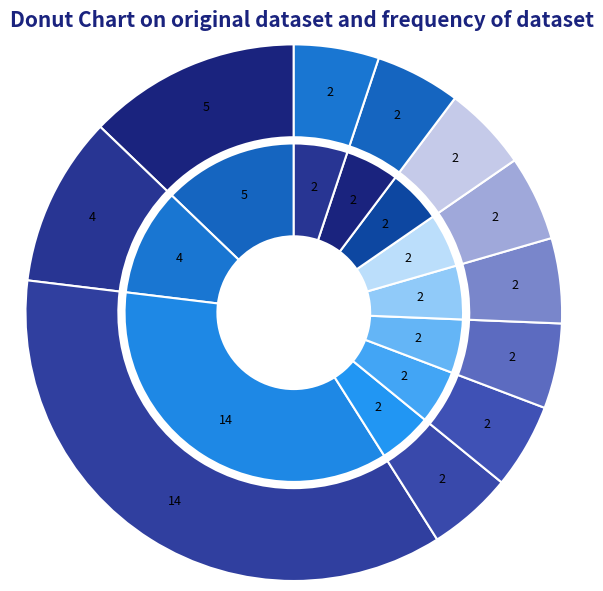

Is it true that OPUS4-30334 is 5% of the pie?

True